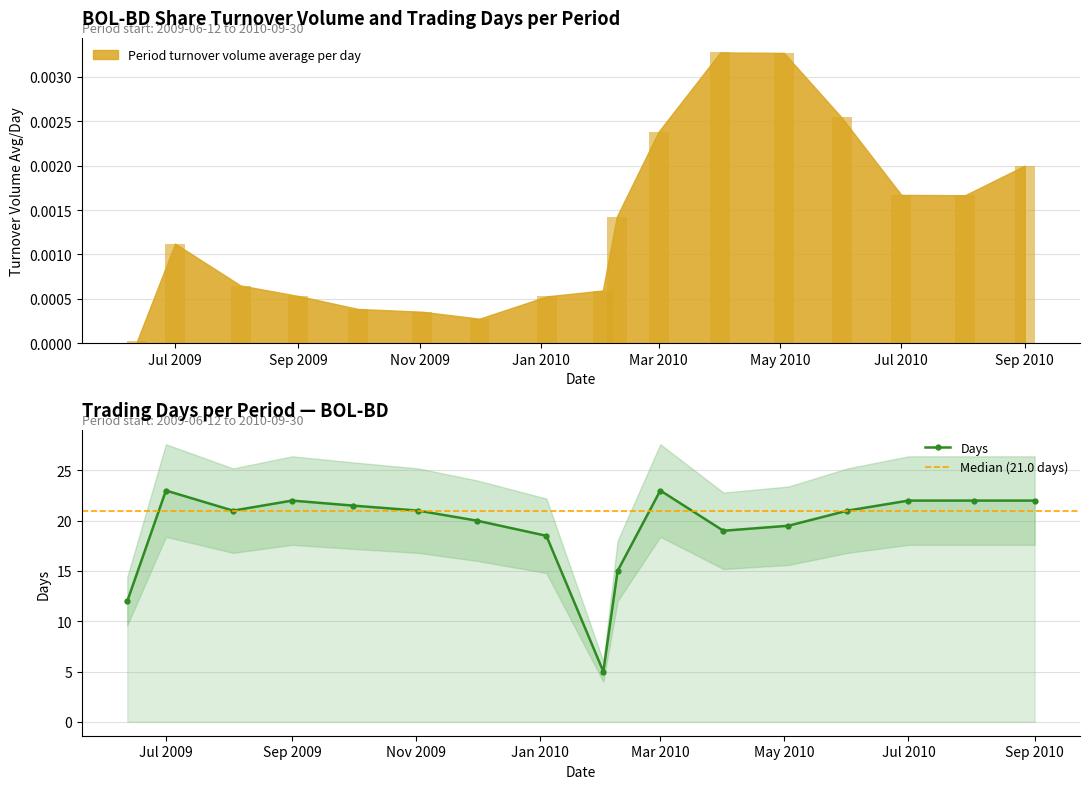

What is the minimum value for Days?

5.0